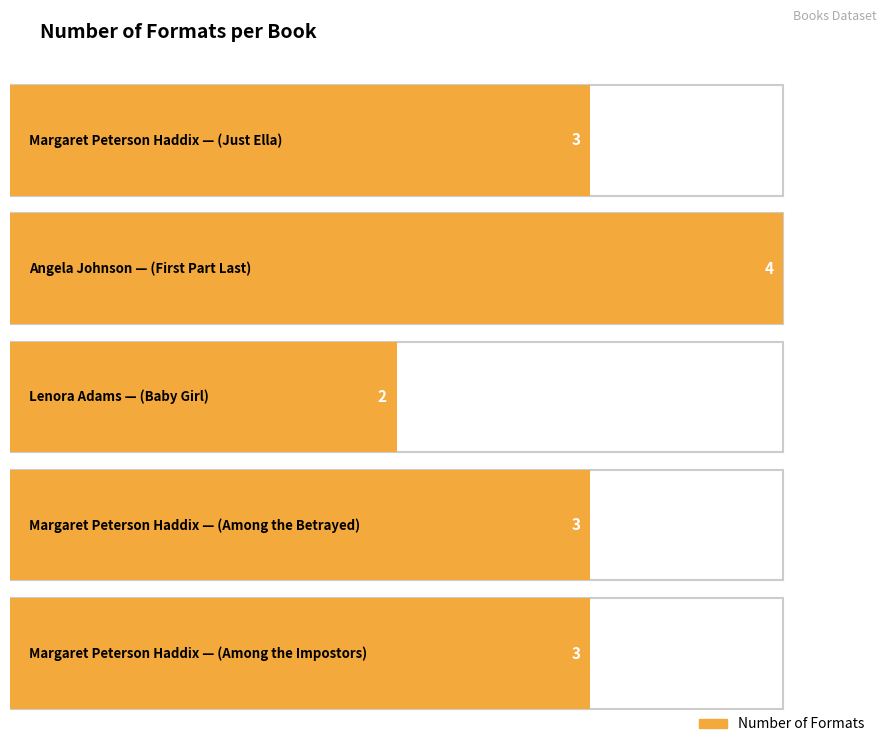

How many data points are above 3?

1